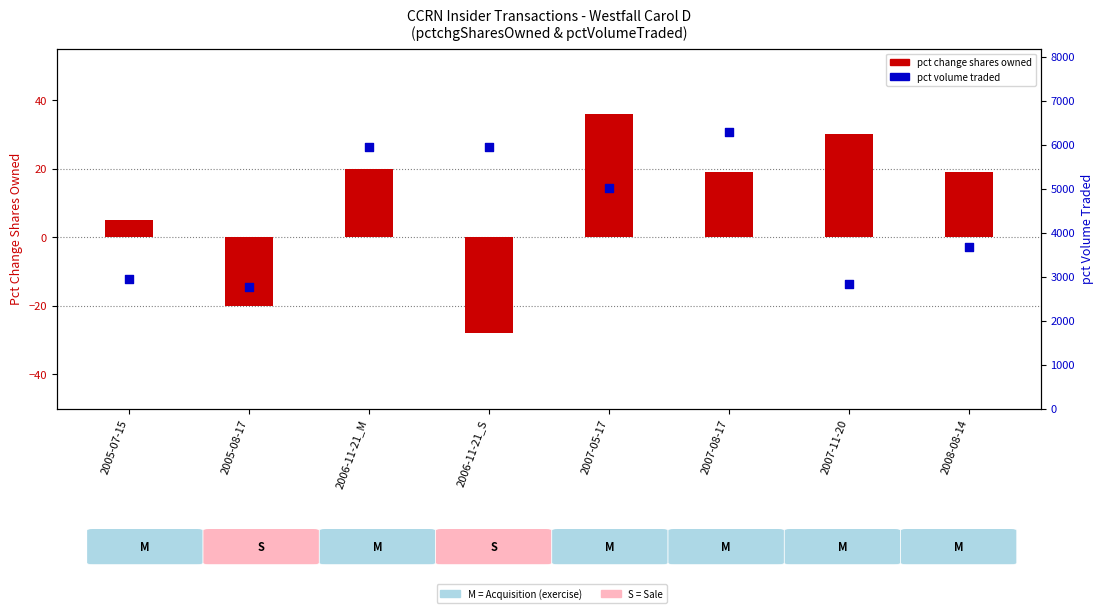

Which series has the largest Y range (max minus min)?

pct volume traded